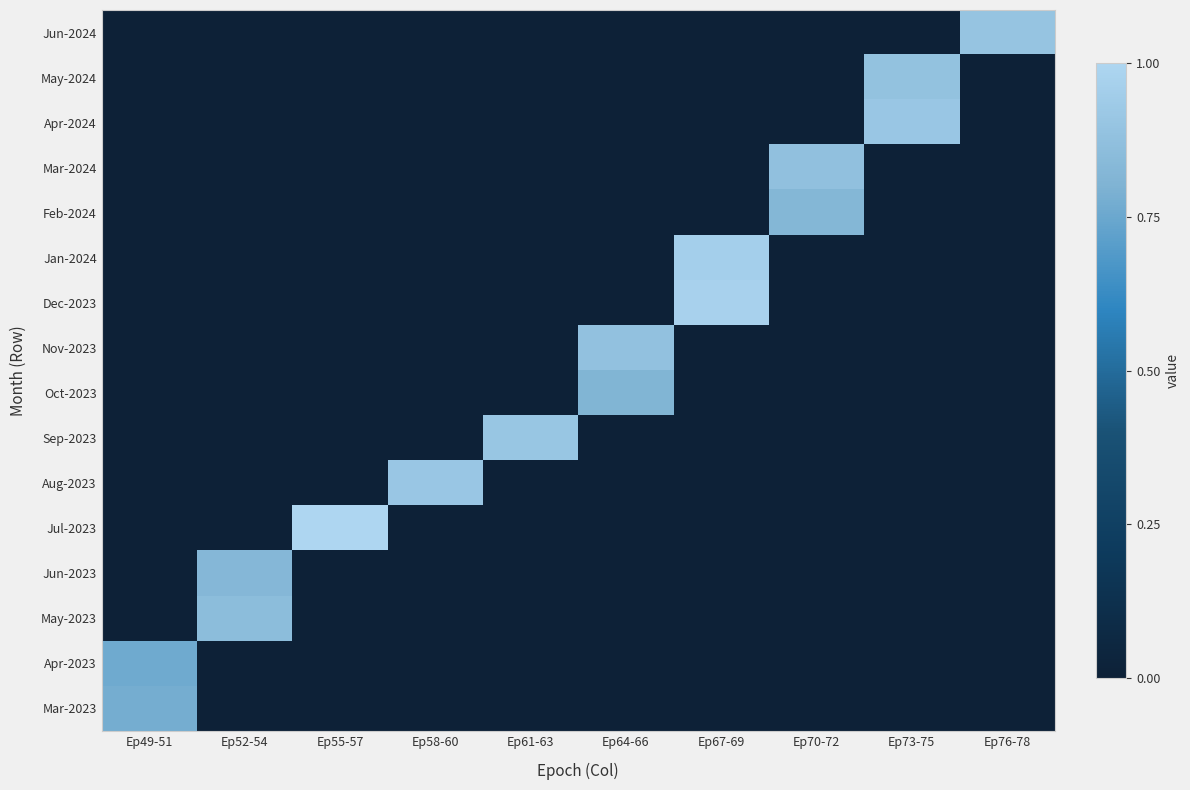

At which category is the sum across all series the highest?

Ep67-69